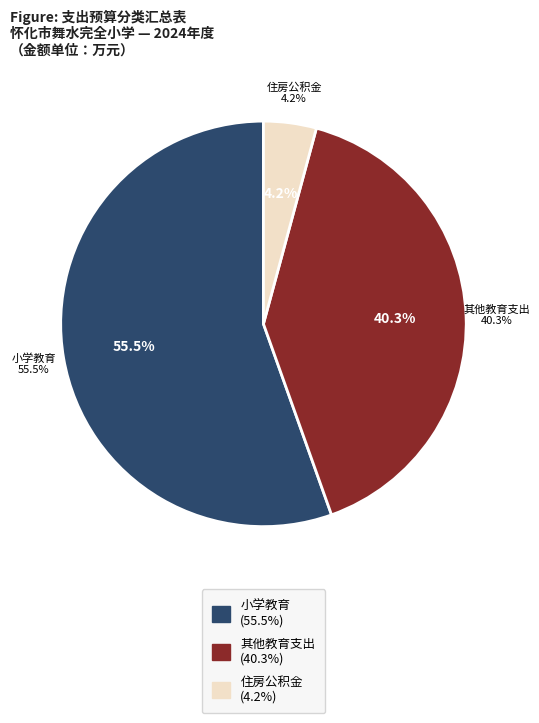

How many segments does this pie chart have?

3